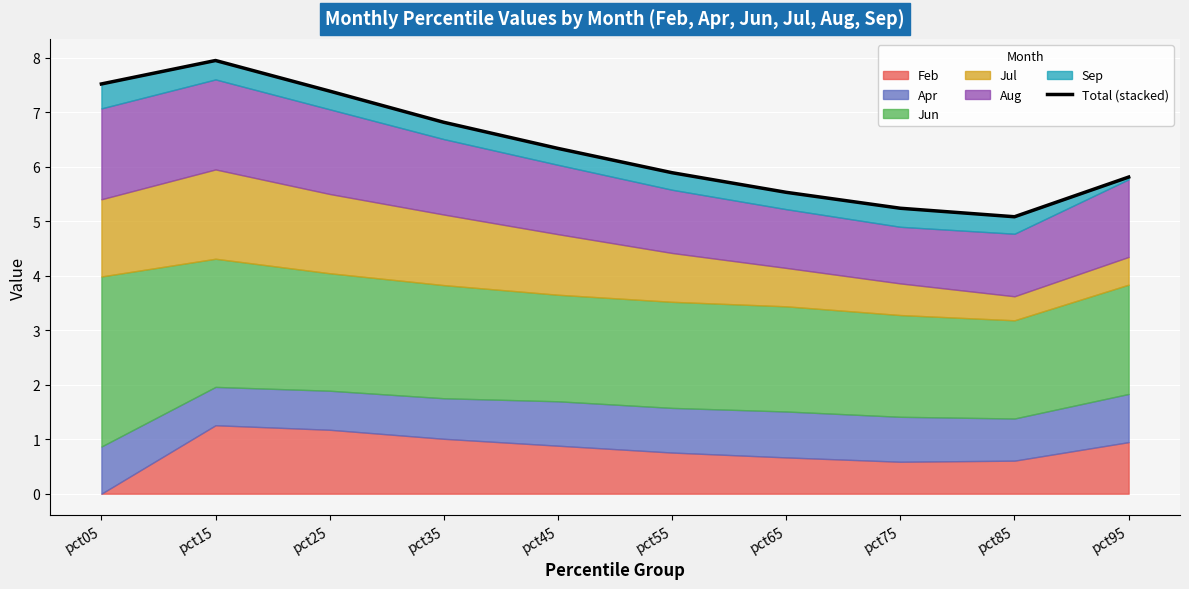

Is it true that the value at pct05 is 9.8?

False